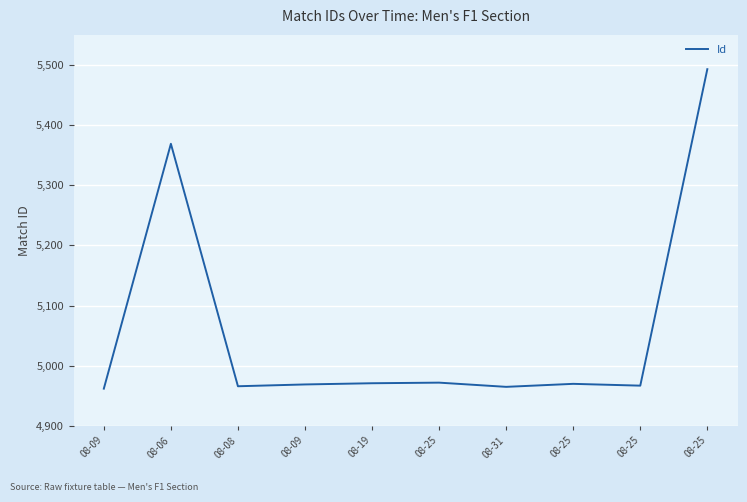

Does the chart have visible grid lines?

Yes